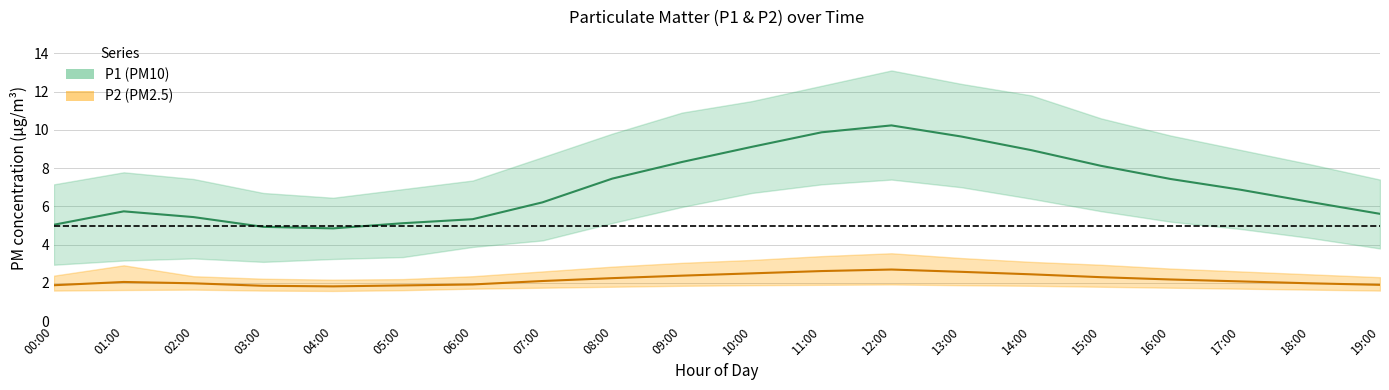

How many lines are shown in the chart?

6